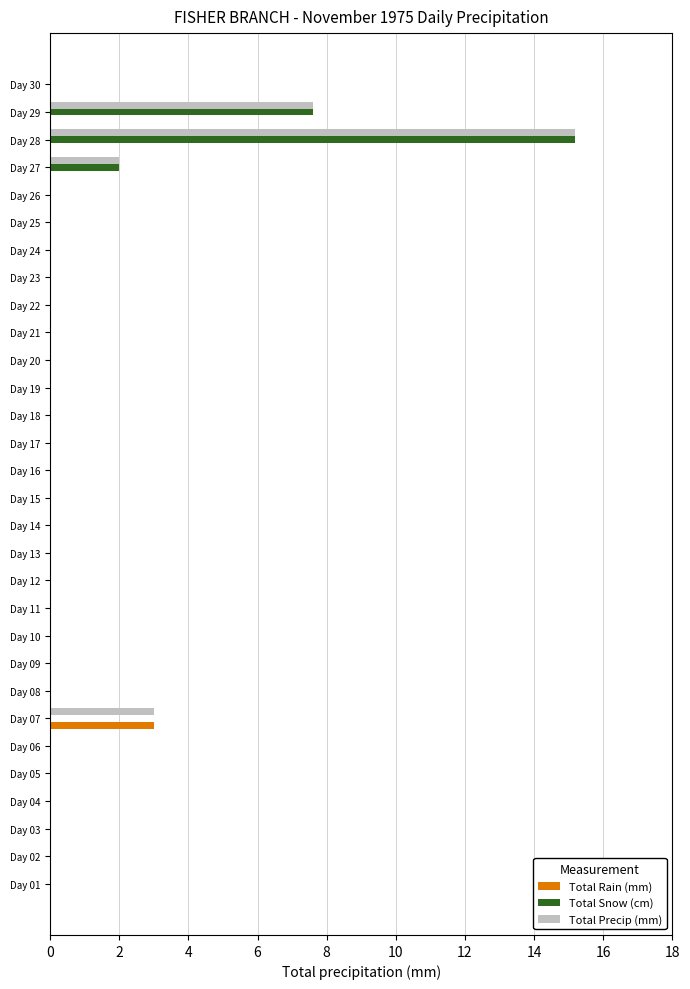

The value of Total Precip (mm) at Day 02 is 0.0. True or false?

True